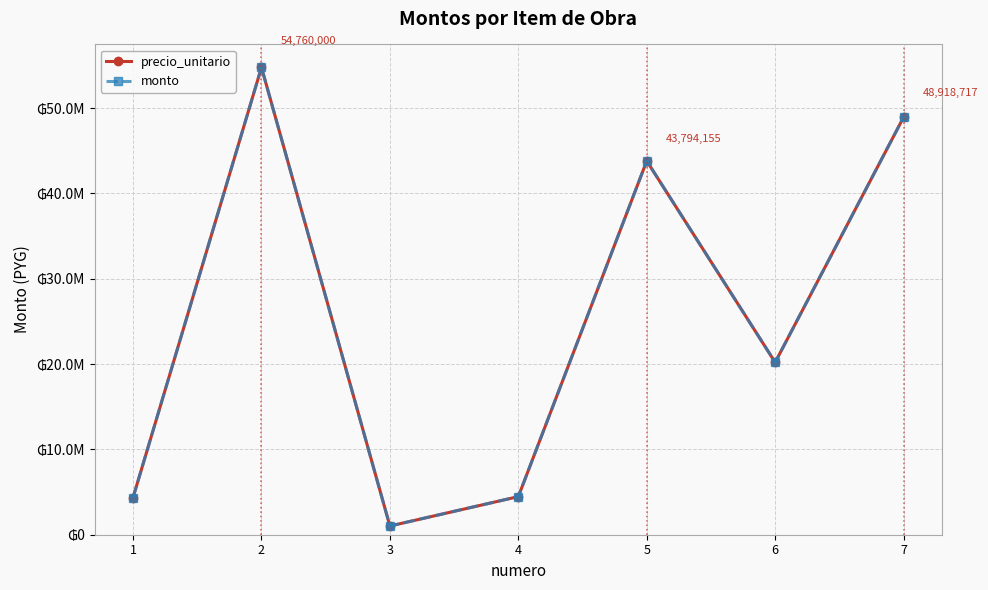

Is this an area chart (filled region under the line)?

No